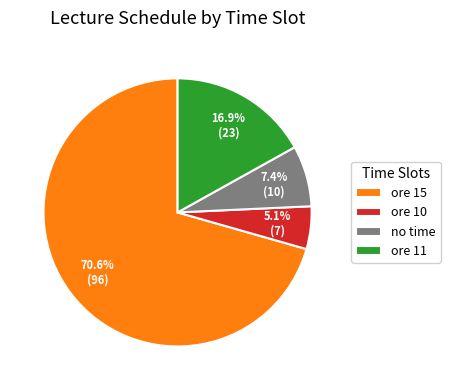

Does any single category account for the majority?

Yes